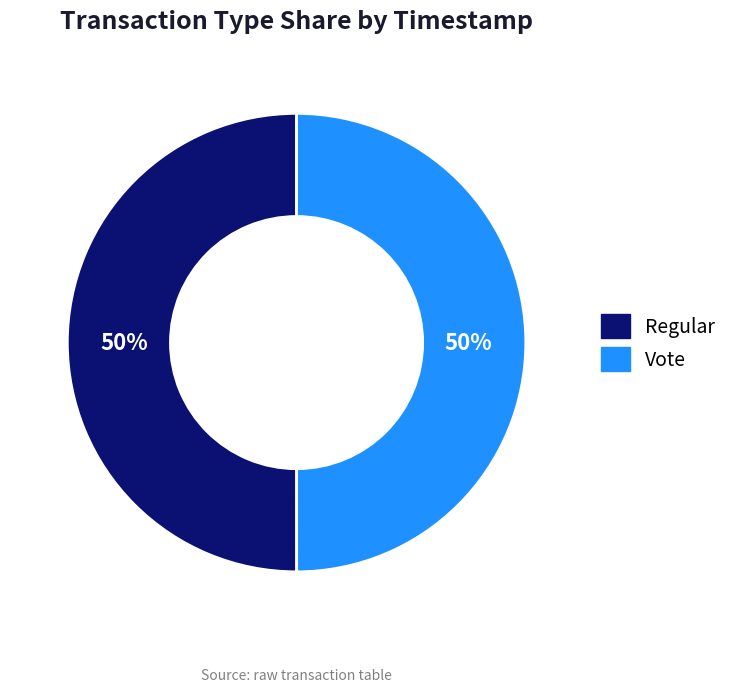

To the nearest percent, what percentage of the pie is Regular?

50%